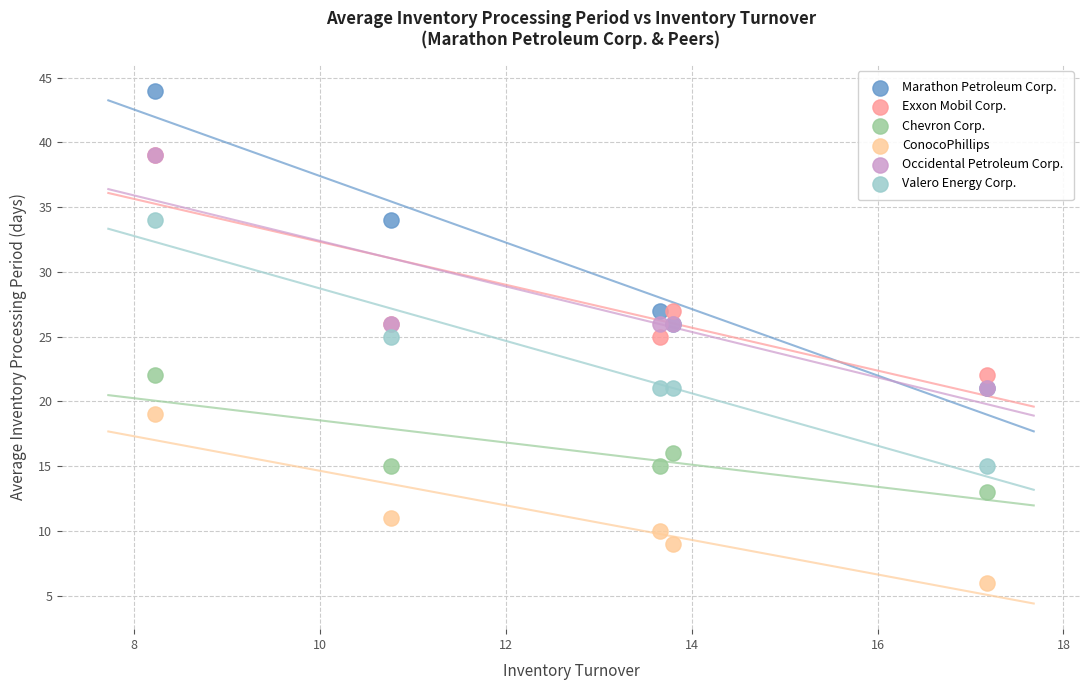

Which series has the widest spread of Y values?

Marathon Petroleum Corp.